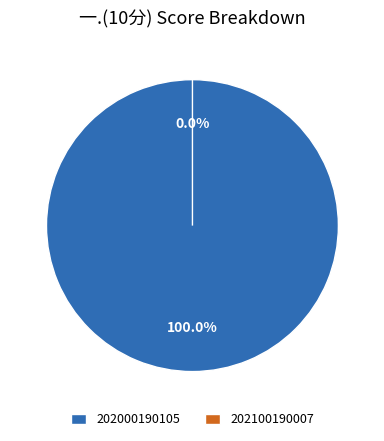

To the nearest percent, what is the average slice percentage?

50%